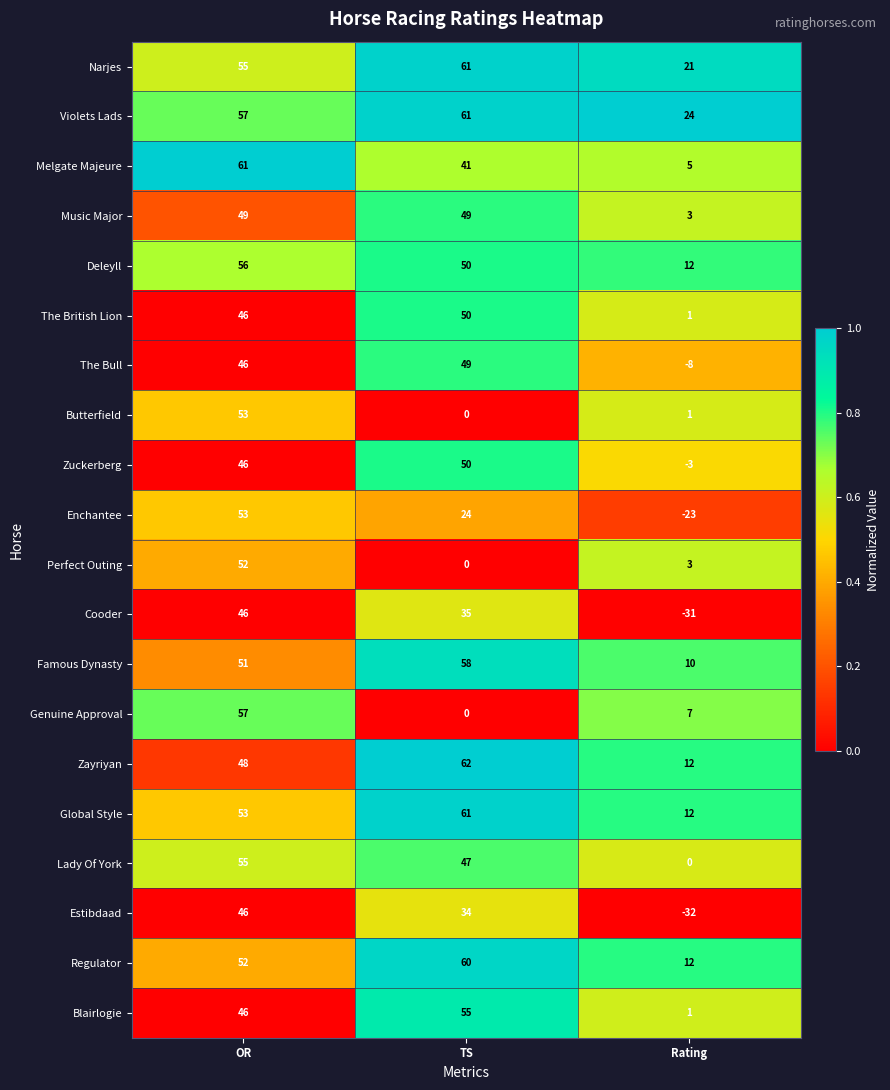

What is the difference between the maximum and minimum values in the Enchantee series?

76